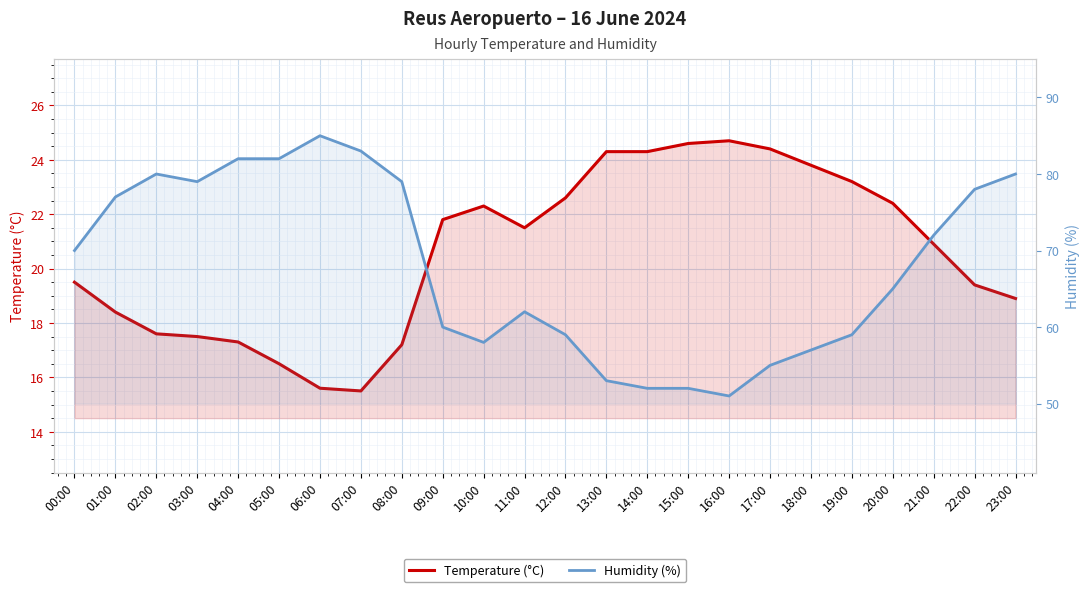

At how many categories does at least one series exceed 46?

24